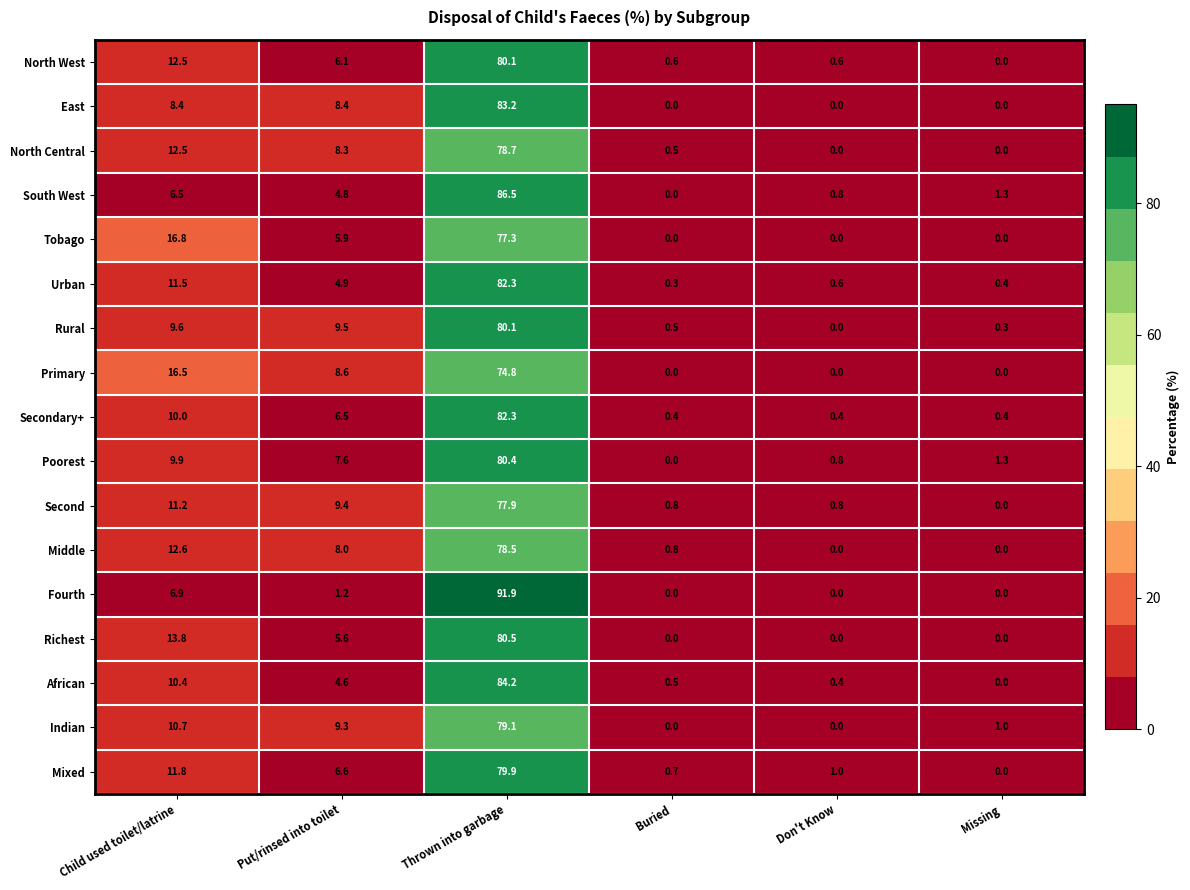

Is it true that East equals 8.4 at Child used toilet/latrine?

True